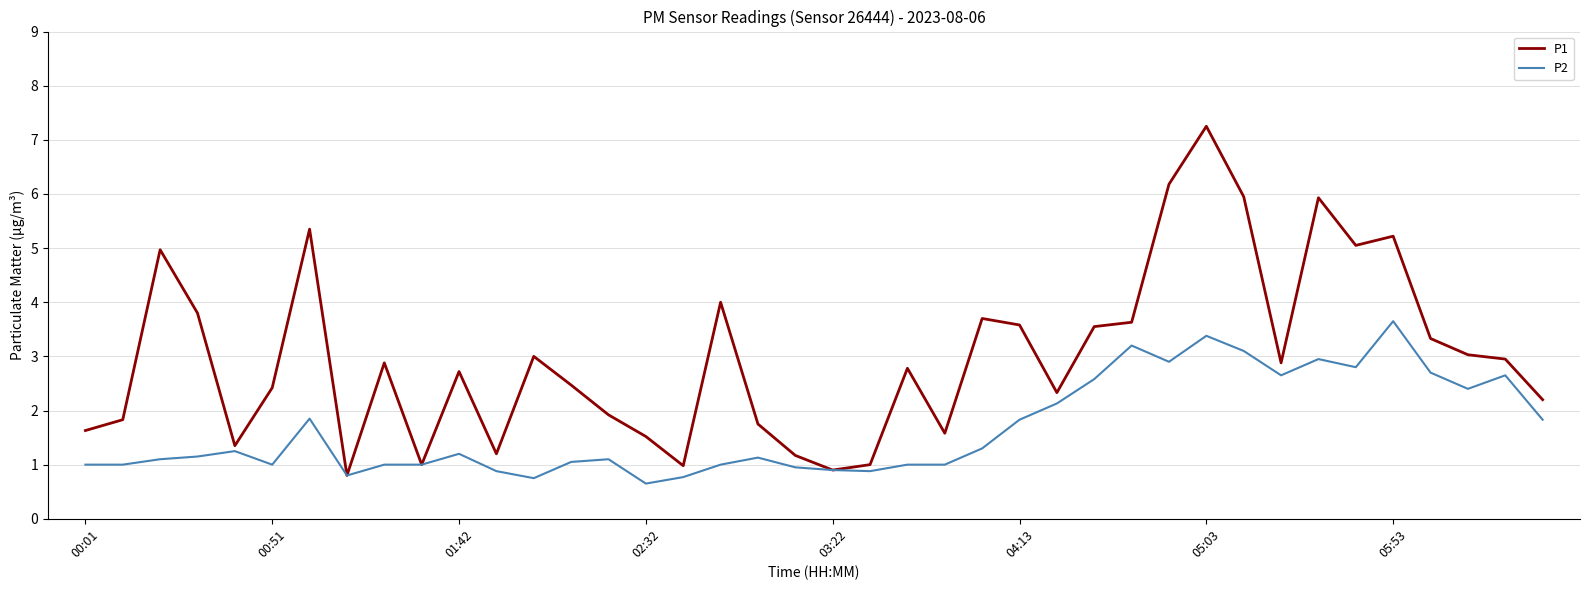

Which series has the largest total across all categories?

P1